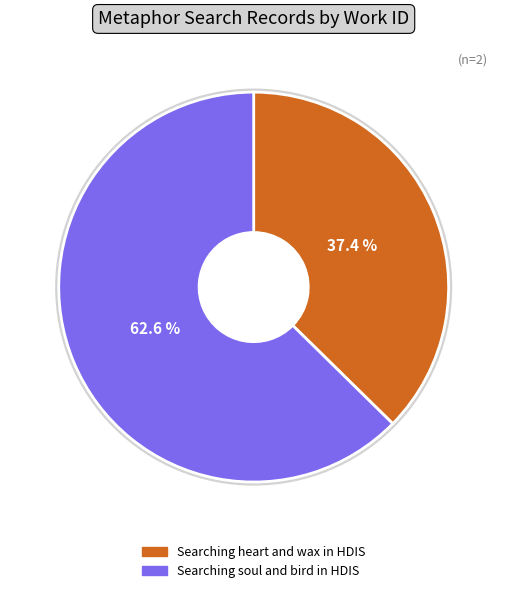

Which category accounts for the majority?

Searching soul and bird in HDIS